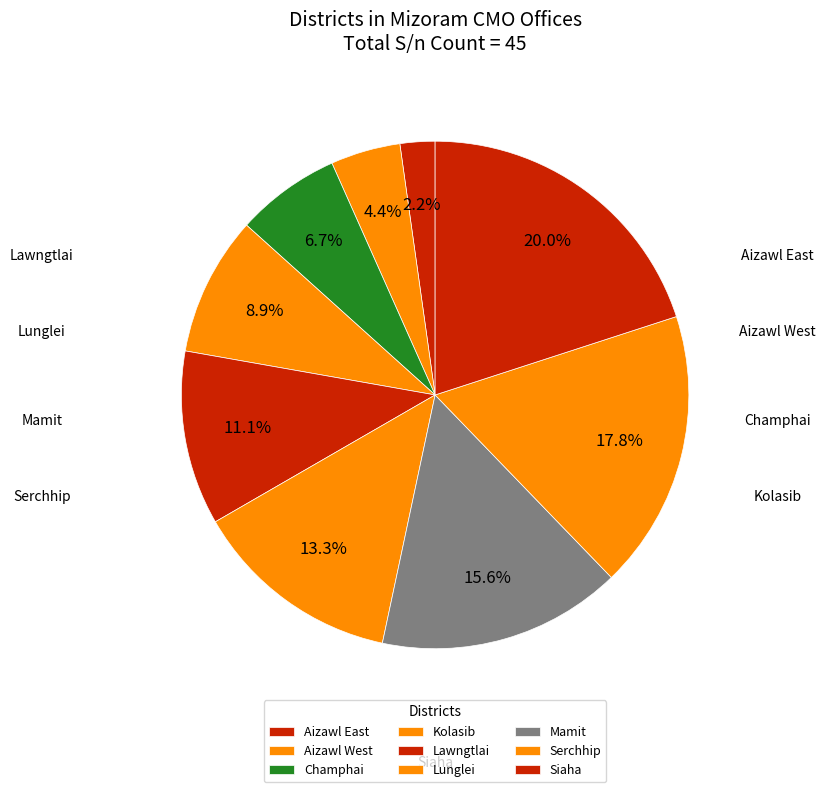

To the nearest percent, what is the combined percentage of Champhai and Aizawl East?

9%